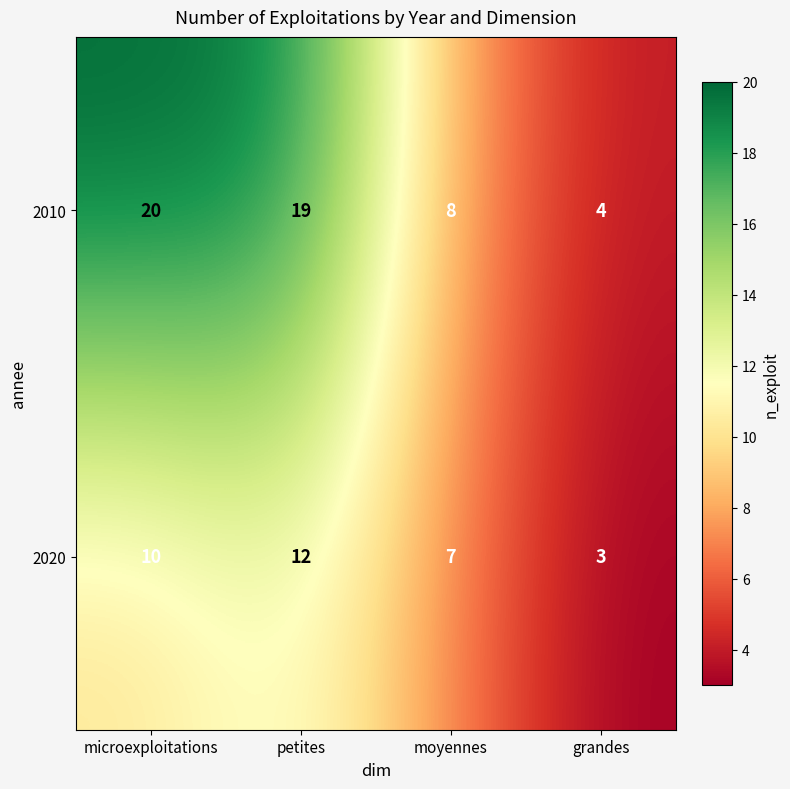

List the series in order of their peak value, lowest first.

2020, 2010